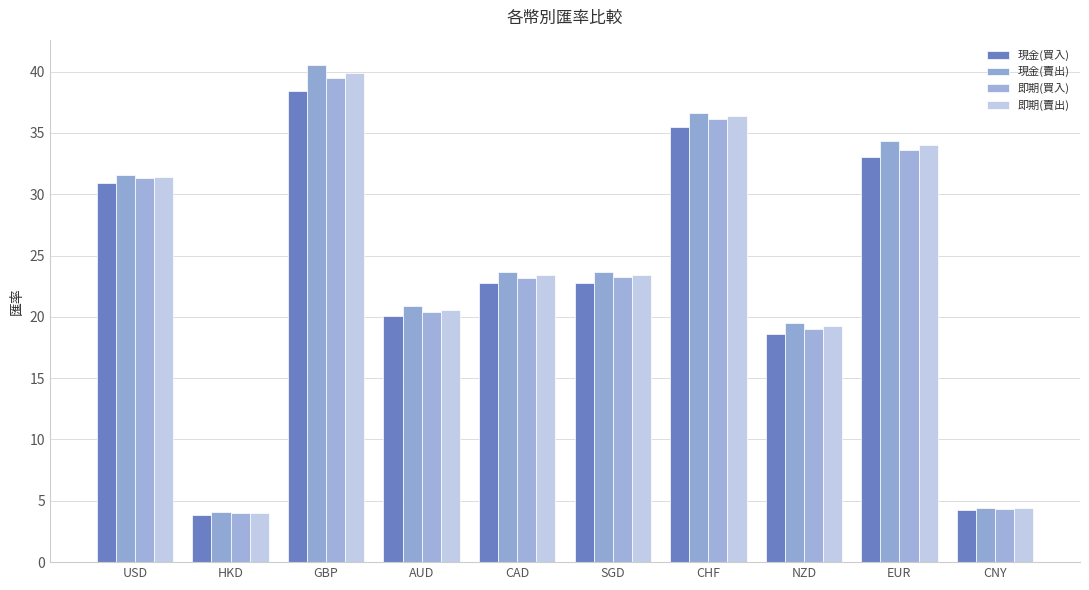

Which series has the largest total across all categories?

現金(賣出)